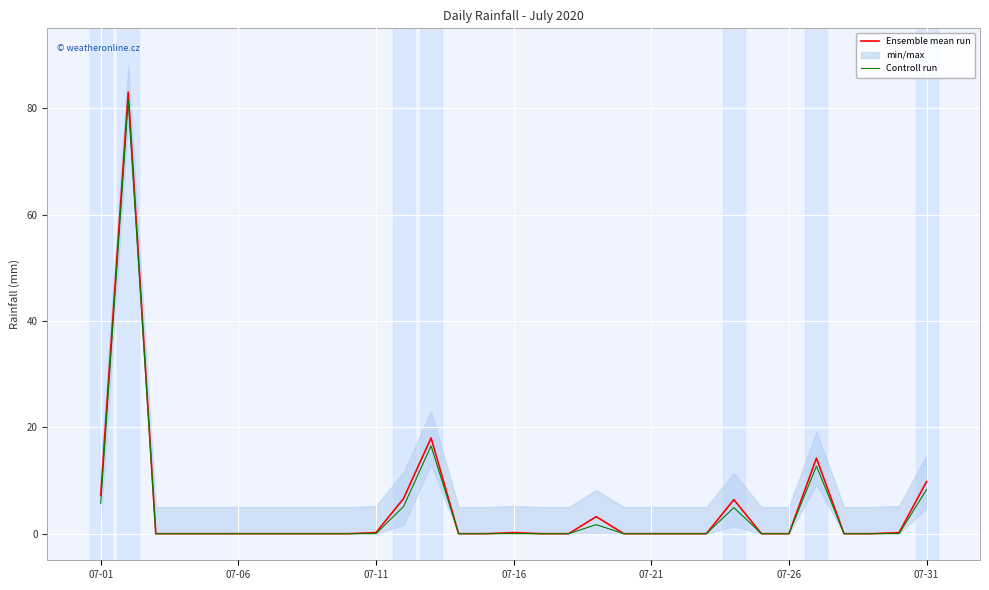

How many values in Controll run are above zero?

8